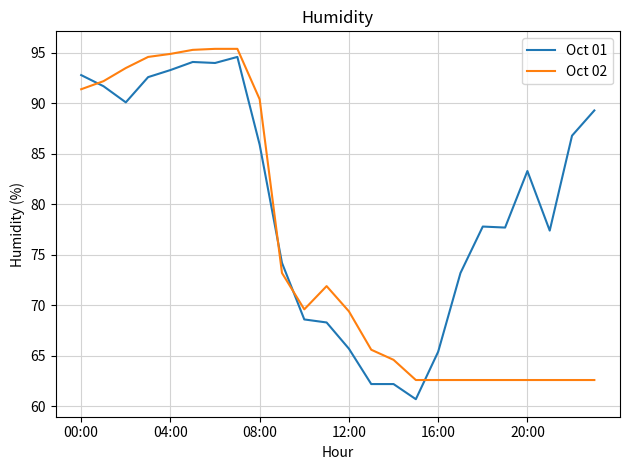

What is the minimum value for Oct 02?

62.6